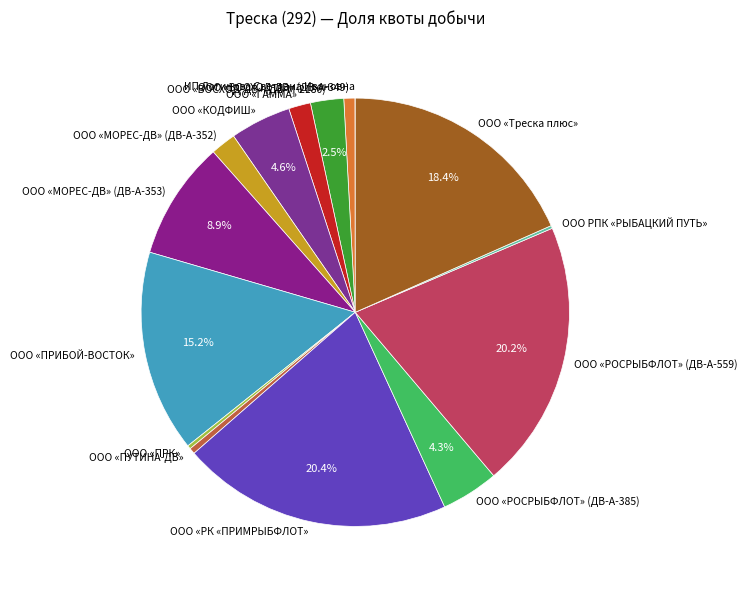

What percentage is the ООО «Треска плюс» slice, to the nearest percent?

18%